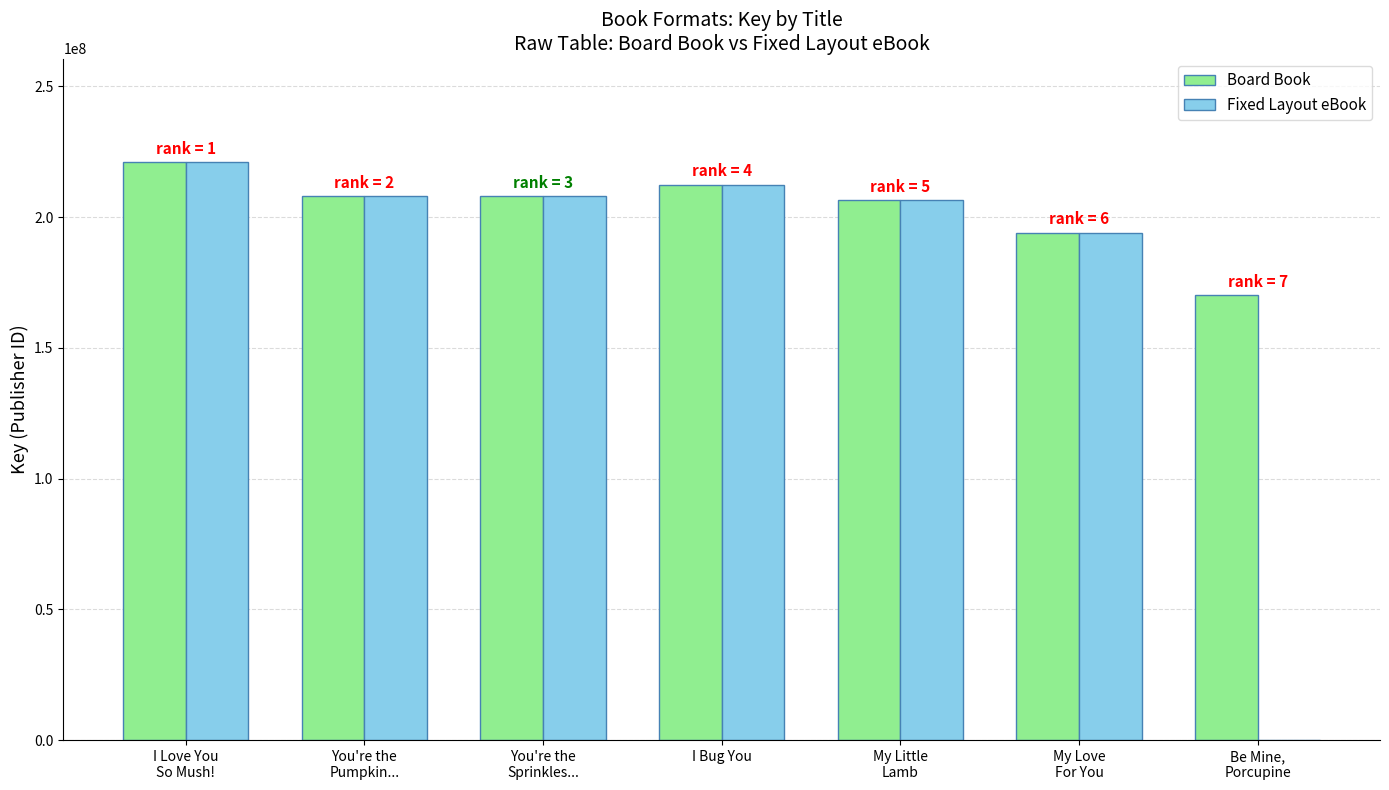

What is the maximum value for Board Book?

220894771